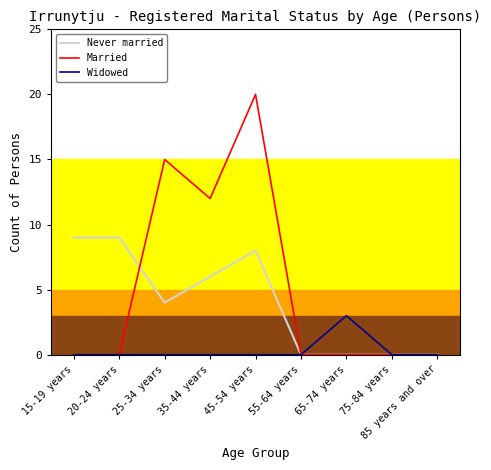

Where is Married nearest to the value 10?

35-44 years